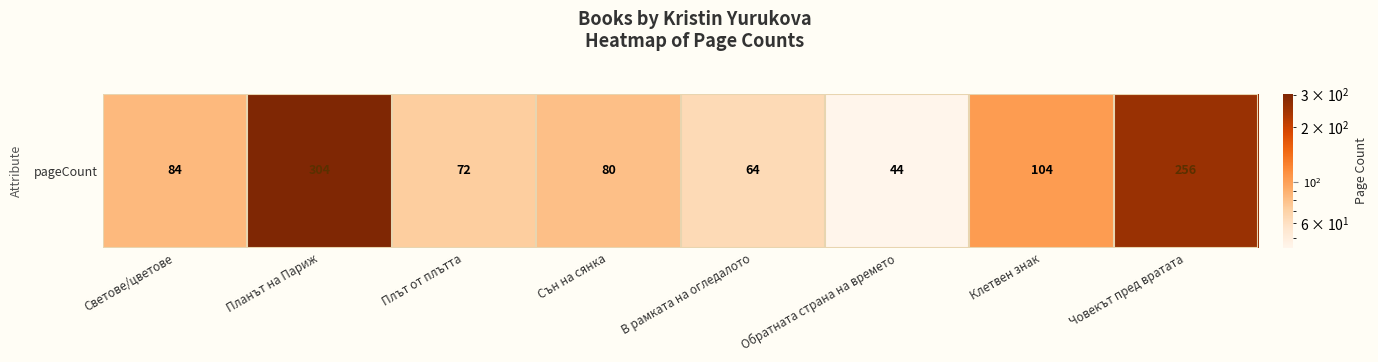

What is the change in value from Планът на Париж to Плът от плътта?

-232